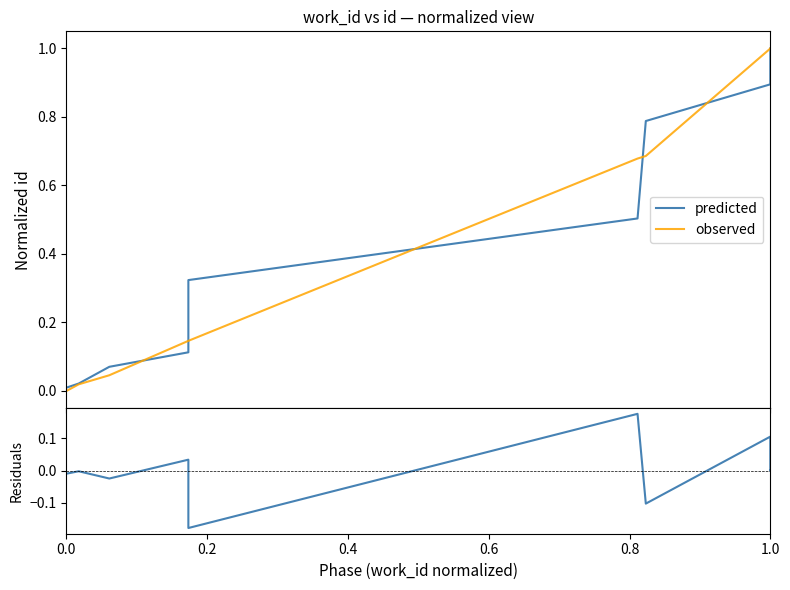

How many values in the residuals series are below 0?

5